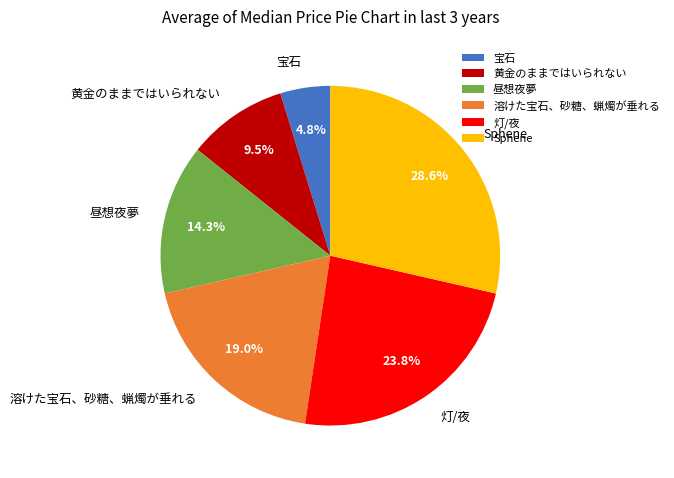

Between 溶けた宝石、砂糖、蝋燭が垂れる and 灯/夜, which is larger?

灯/夜